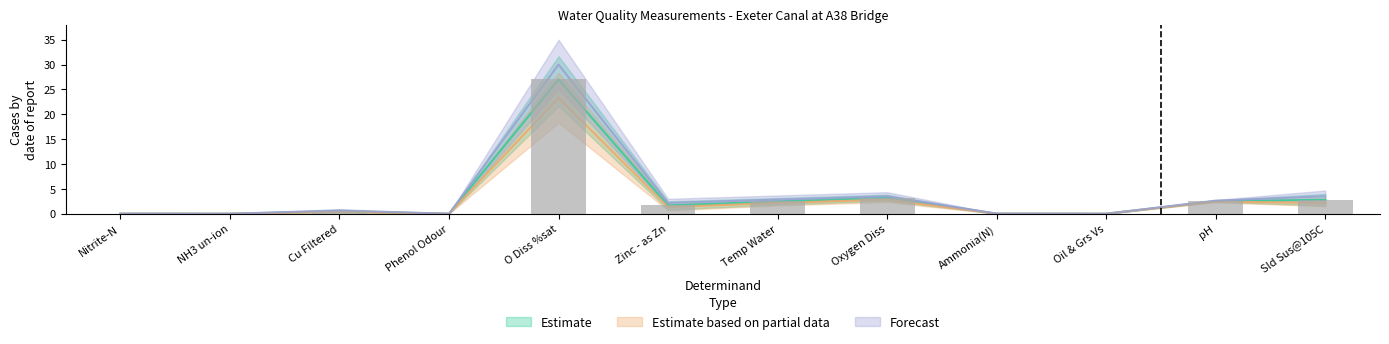

The value of Estimate based on partial data at Sld Sus@105C is 2.2. True or false?

True